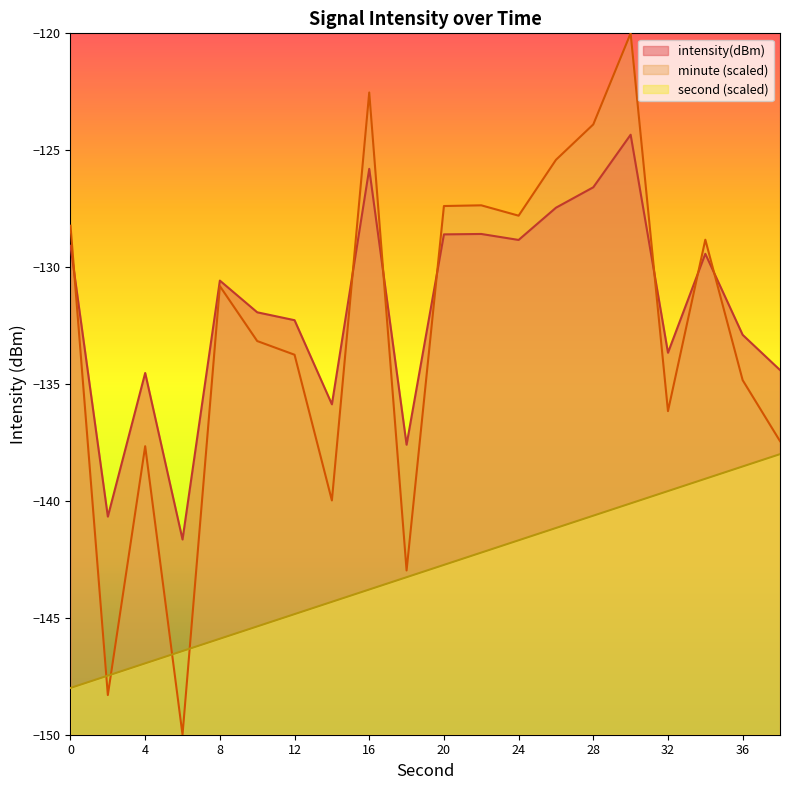

List the series in order of their peak value, lowest first.

second (scaled), intensity(dBm), minute (scaled)